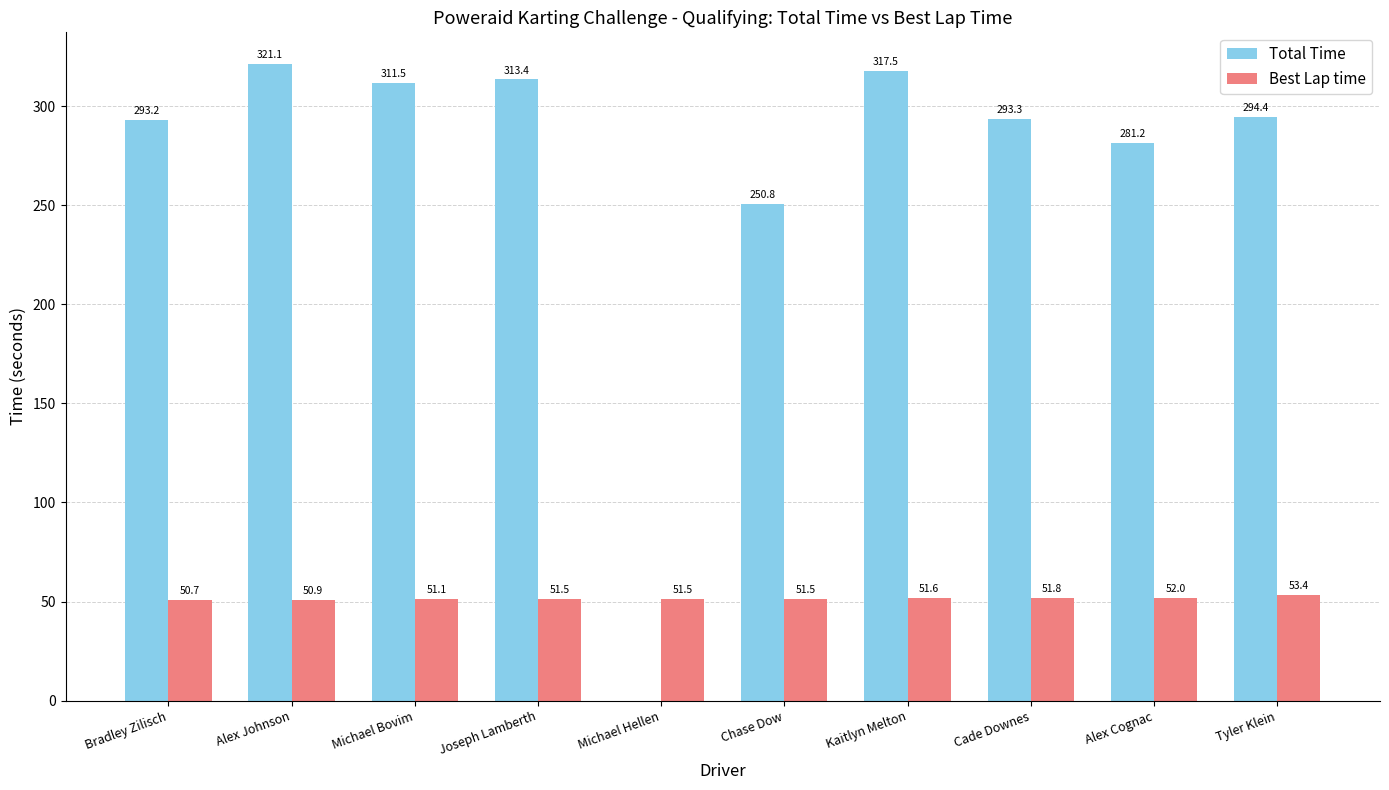

How many distinct data groups are displayed?

2